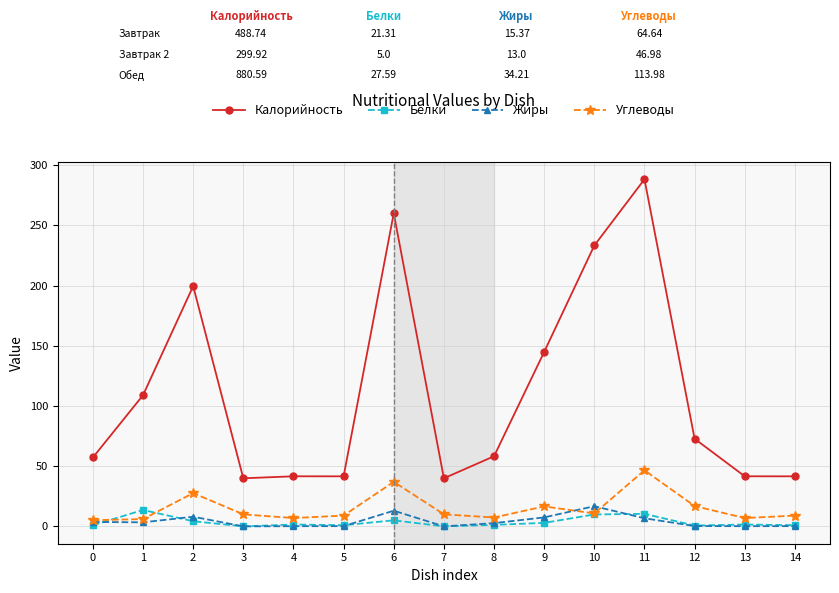

How many values in the Белки series are below 1?

6